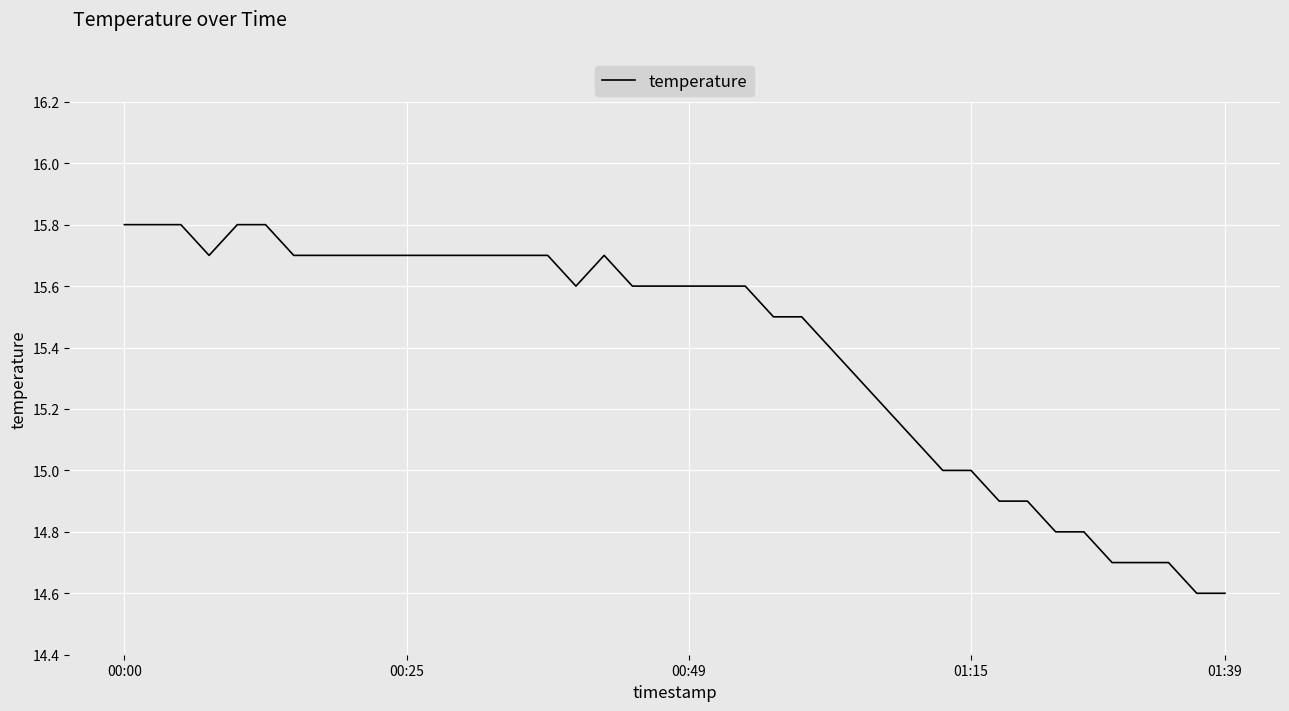

What is the minimum value shown in the chart?

14.6